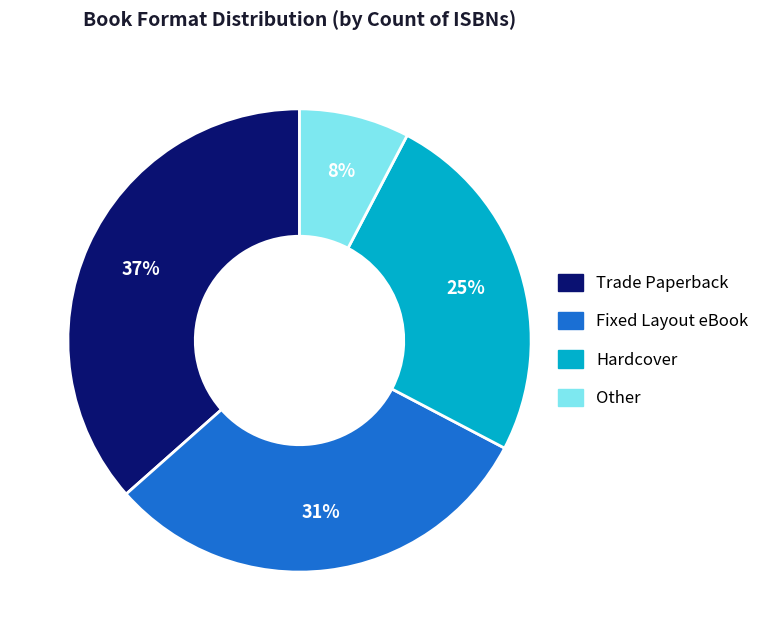

Do Trade Paperback and Other together represent more than half of the pie?

No